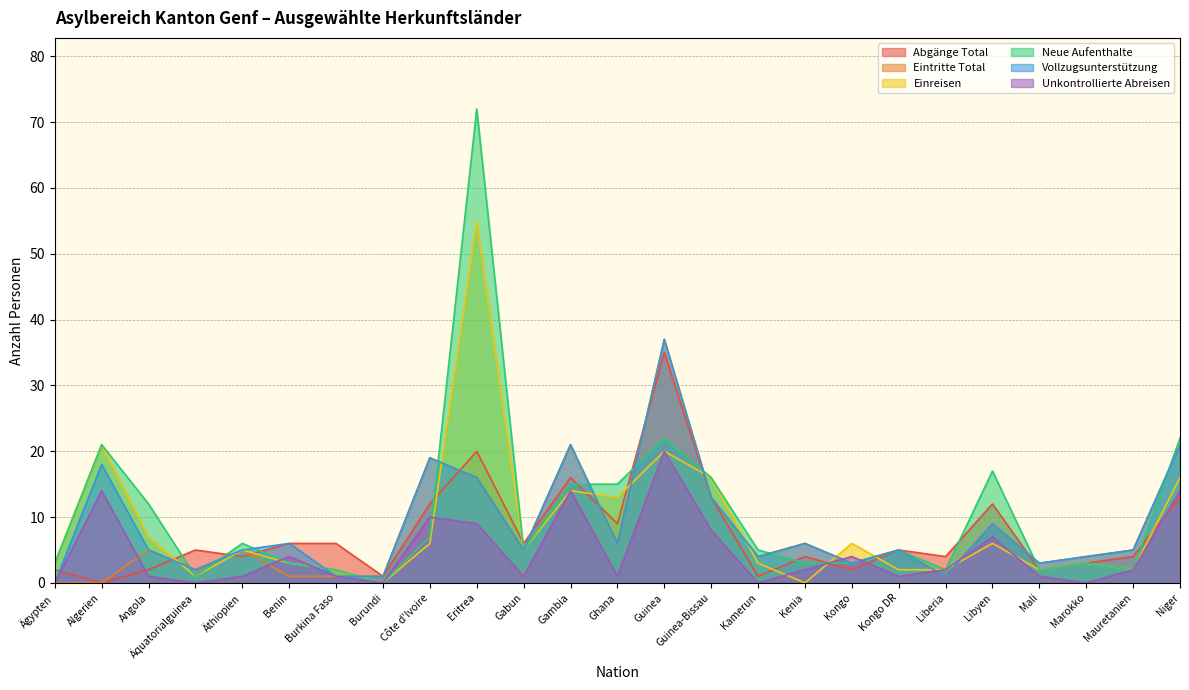

Rank the categories by Neue Aufenthalte value from lowest to highest.

Burundi, Äquatorialguinea, Burkina Faso, Liberia, Mali, Mauretanien, Ägypten, Benin, Kenia, Kongo, Marokko, Gabun, Kamerun, Kongo DR, Äthiopien, Côte d'Ivoire, Angola, Gambia, Ghana, Guinea-Bissau, Libyen, Algerien, Guinea, Niger, Eritrea